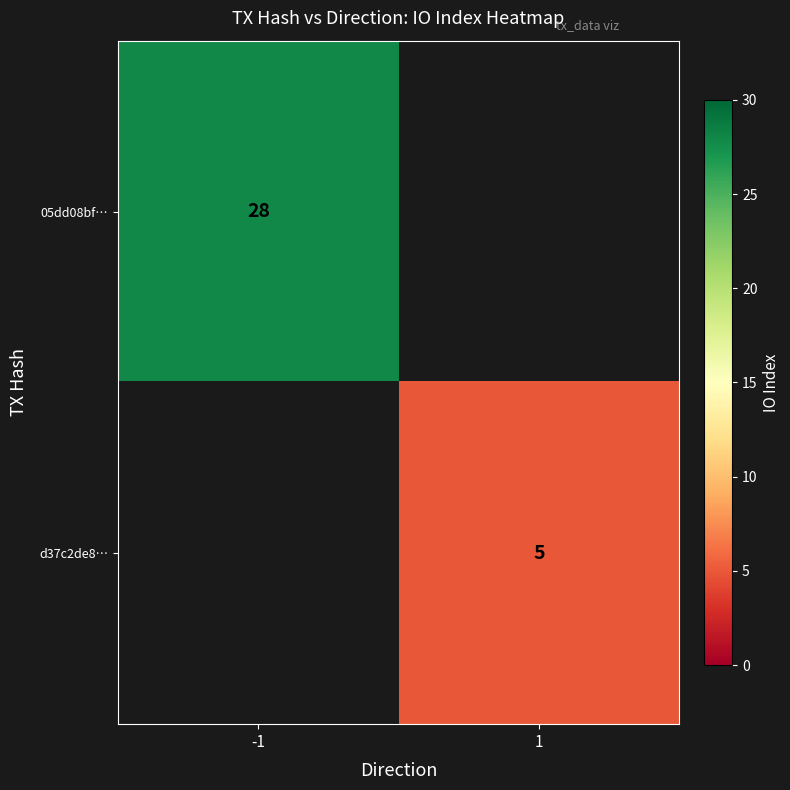

At how many categories does at least one series exceed 7?

1